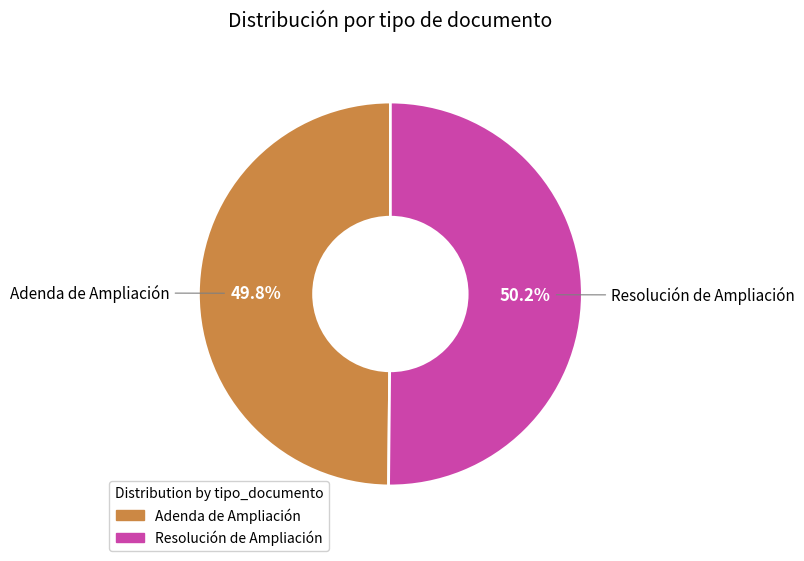

Is there any slice that represents more than half of the pie?

Yes